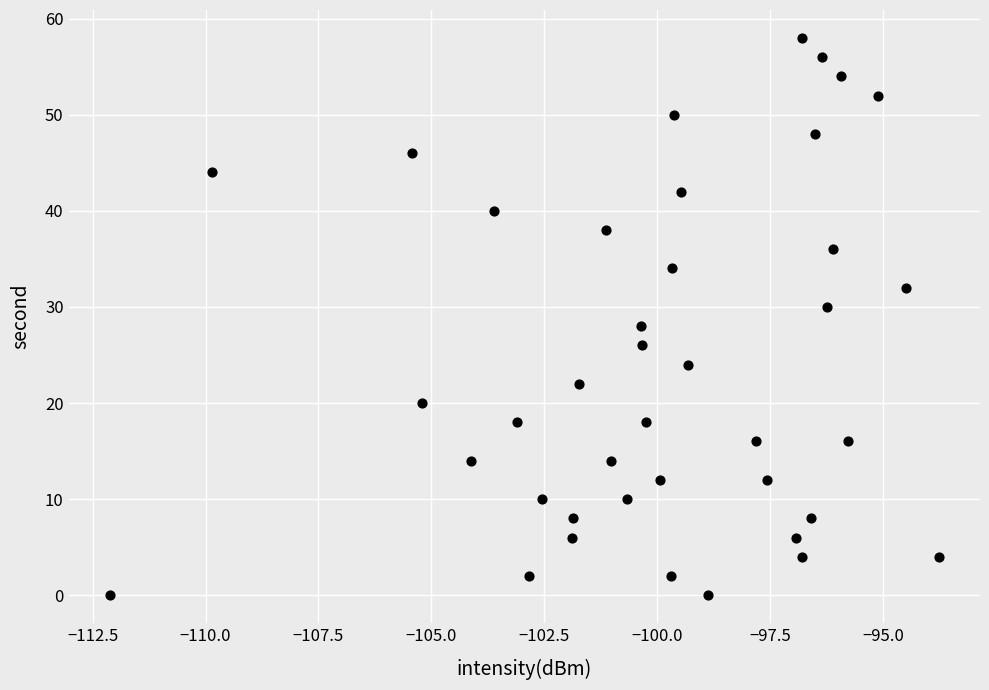

What is the range of Y values (max minus min)?

58